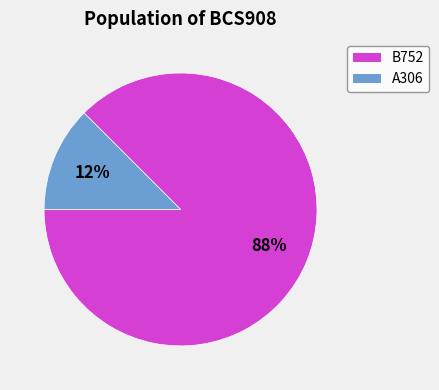

Is it true that A306 is 24% of the pie?

False